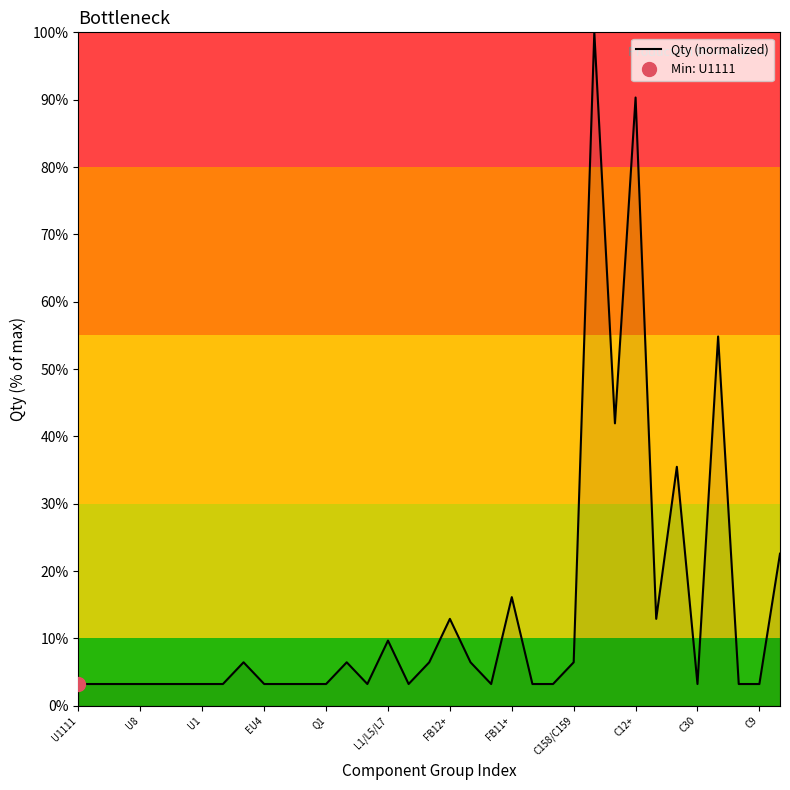

True or false: there are more than 0 points higher than both neighbors.

True